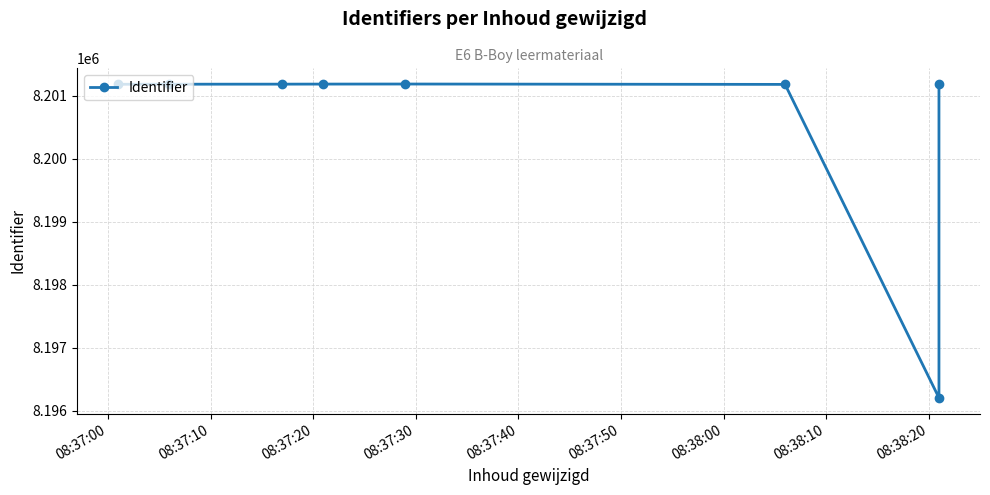

Does the chart have visible grid lines?

Yes